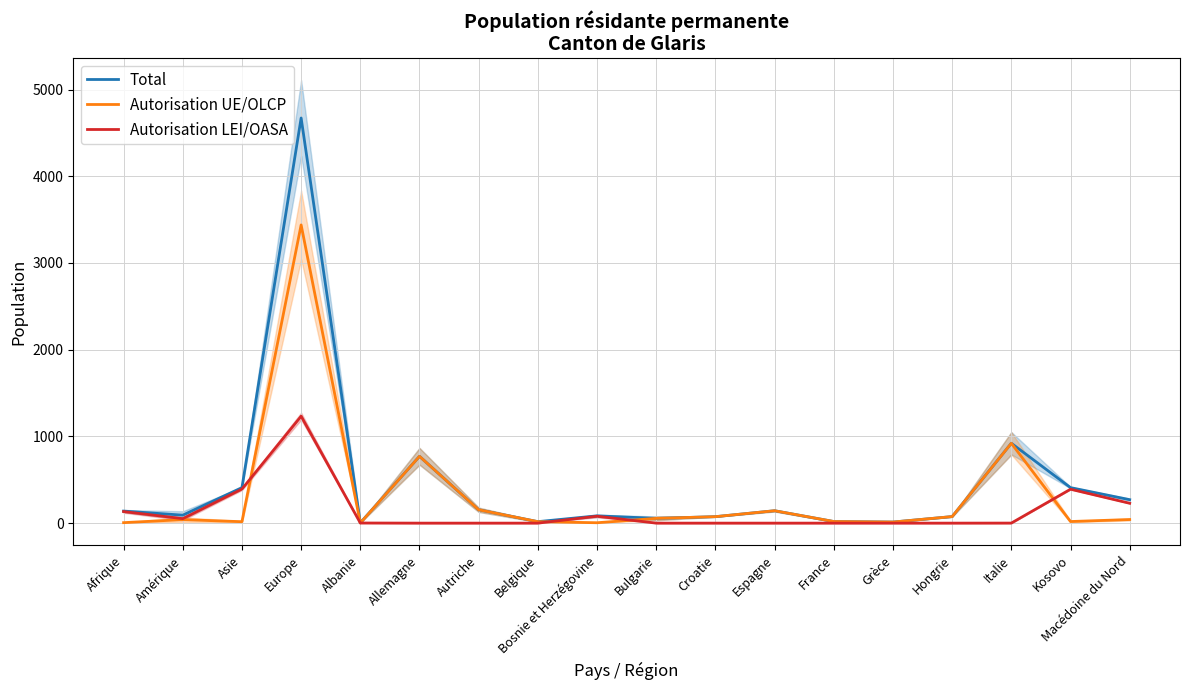

How many lines are shown in the chart?

3